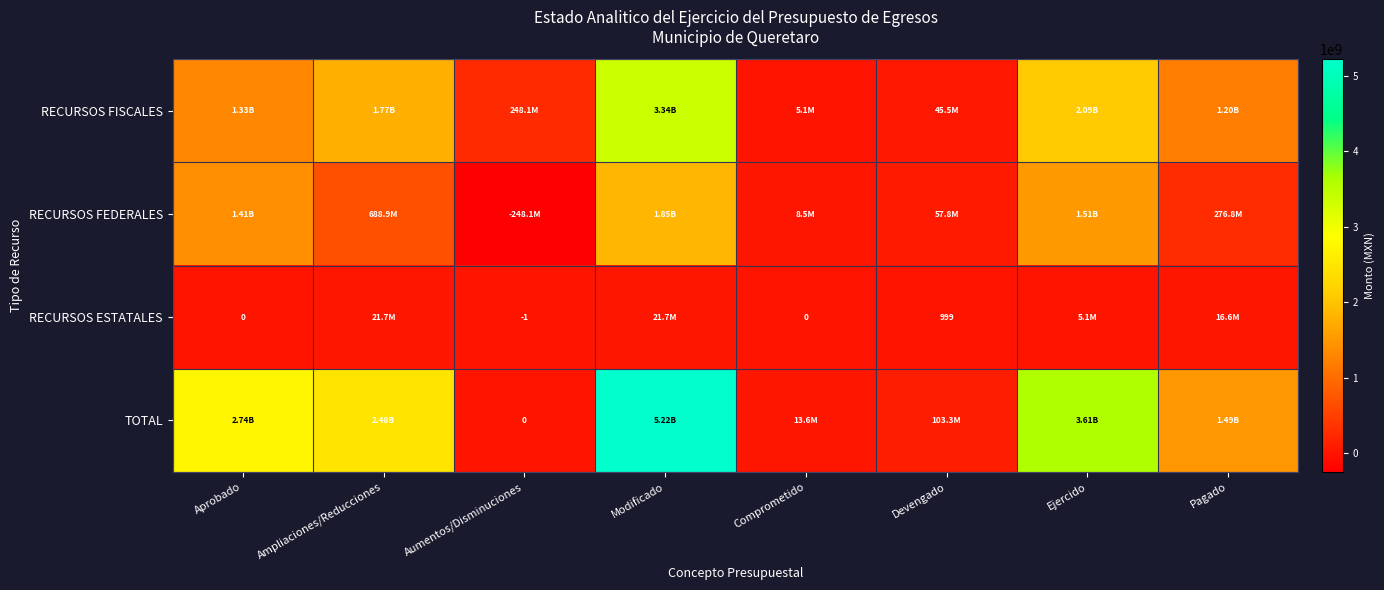

At Aumentos/Disminuciones, list the series in order from largest to smallest.

RECURSOS FISCALES, TOTAL, RECURSOS ESTATALES, RECURSOS FEDERALES